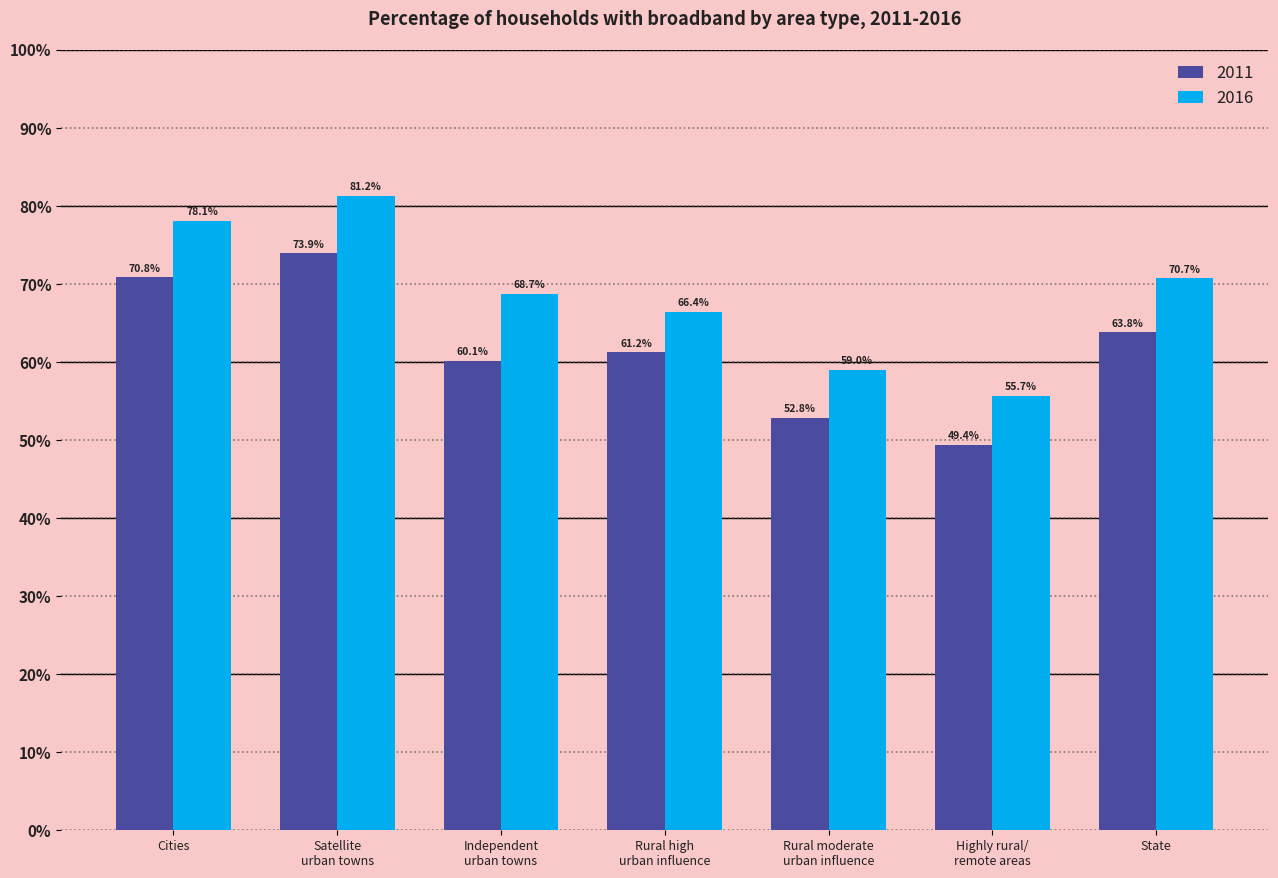

At which category is the sum across all series the highest?

Satellite urban towns